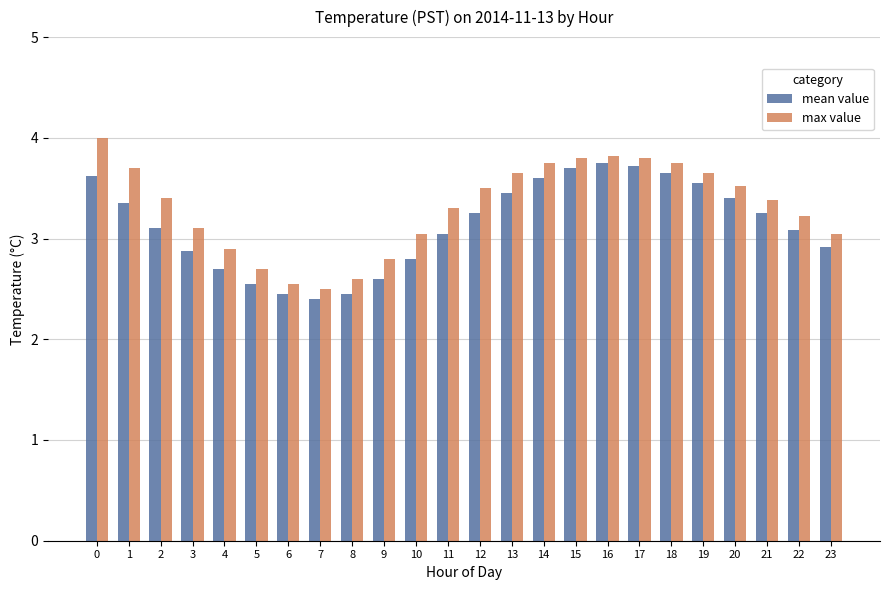

At 8, list the series in order from smallest to largest.

mean value, max value